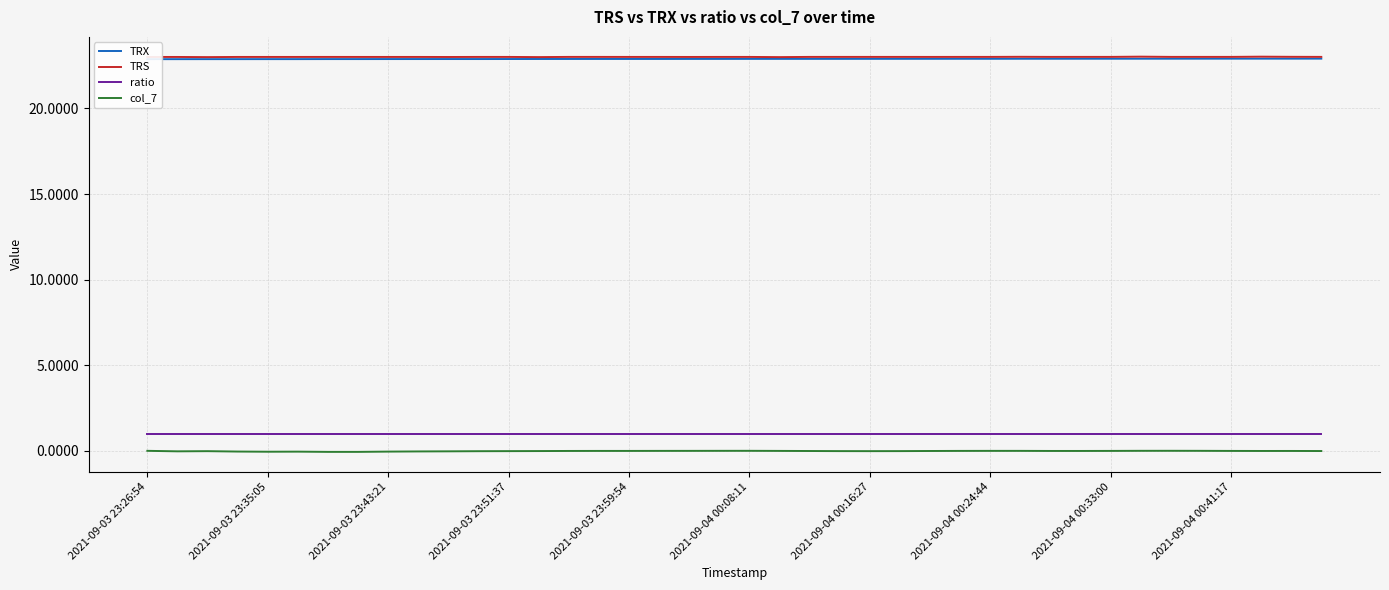

True or false: col_7 and ratio cross at least once.

False